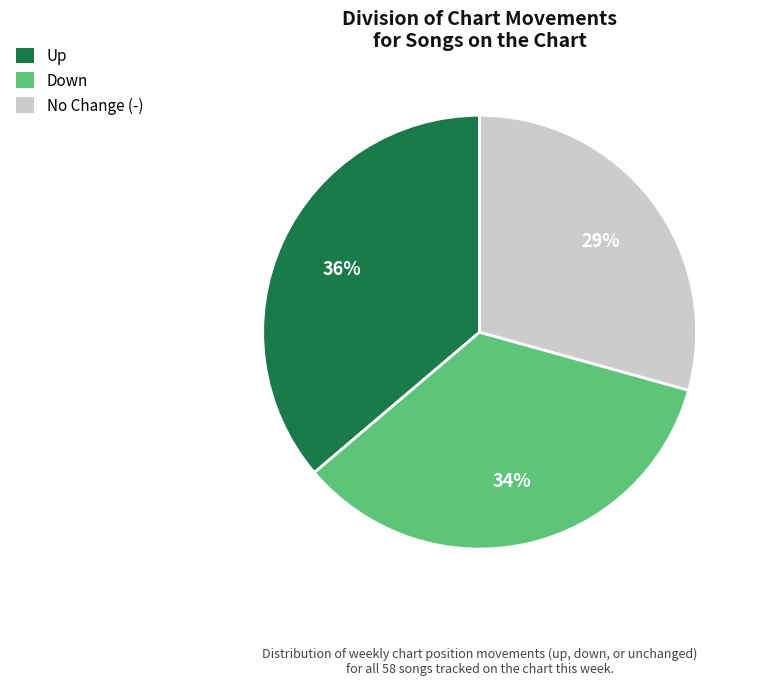

To the nearest percent, what is the difference between the largest and smallest slice percentages?

7%